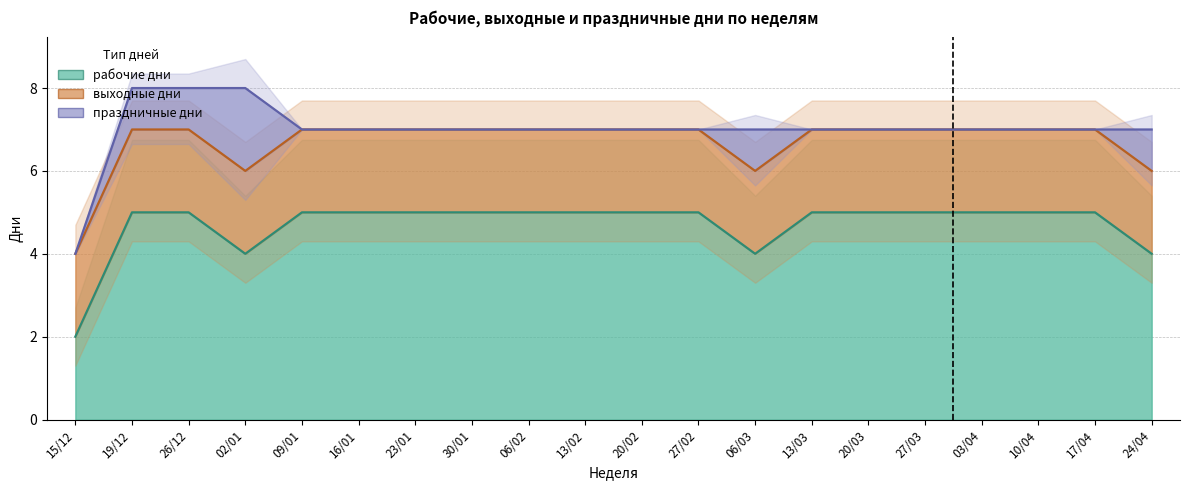

The value of рабочие дни at 17/04 is 5. True or false?

True